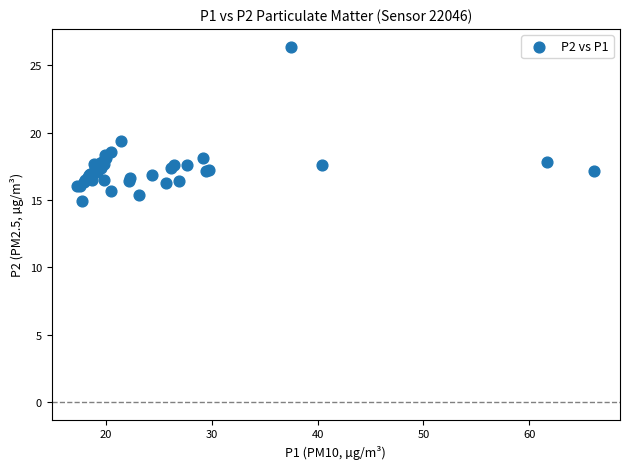

What Y value in the scatter plot is closest to 20?

19.4